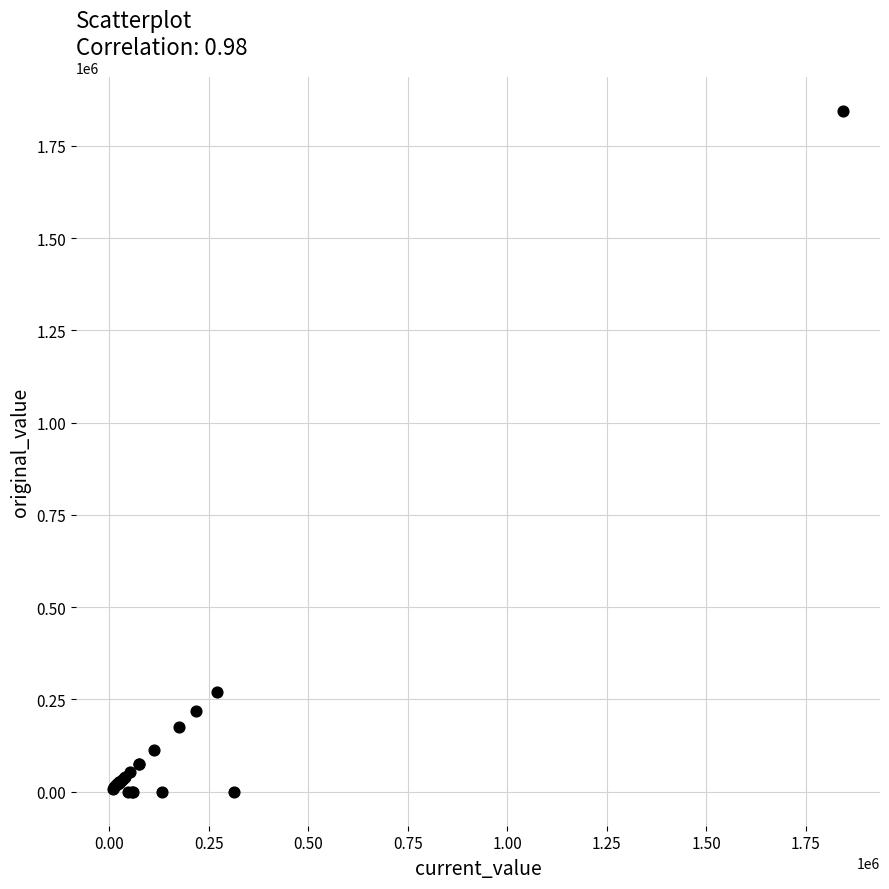

What Y value in the scatter plot is closest to 922138?

269870.0